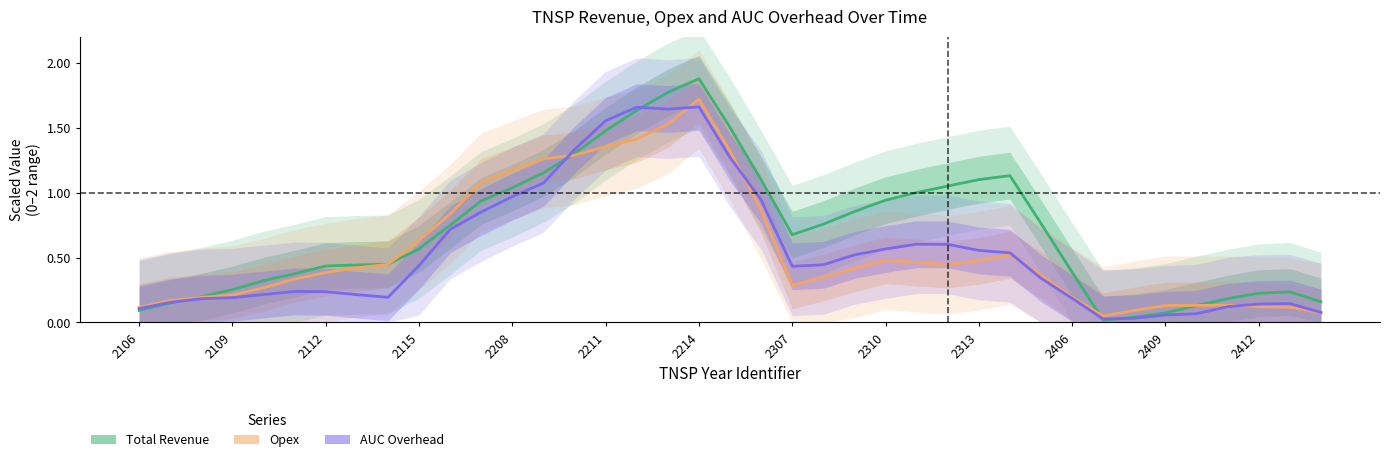

How many interior local peaks does the Opex series have?

4